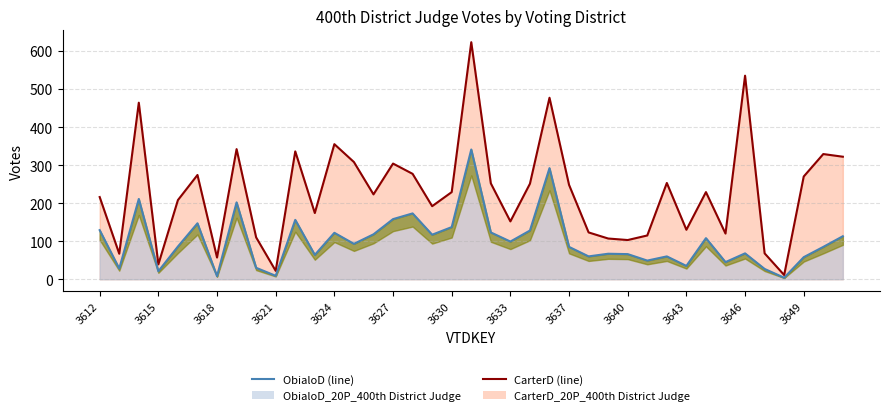

True or false: CarterD_20P_400th District Judge and ObialoD_20P_400th District Judge cross at least once.

False